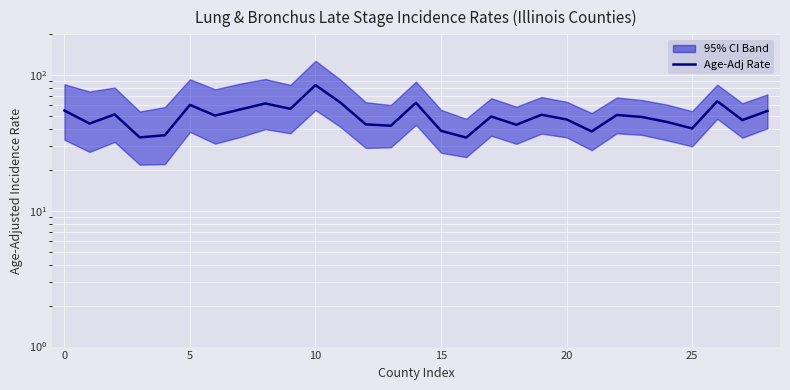

What is the smallest value displayed?

34.7